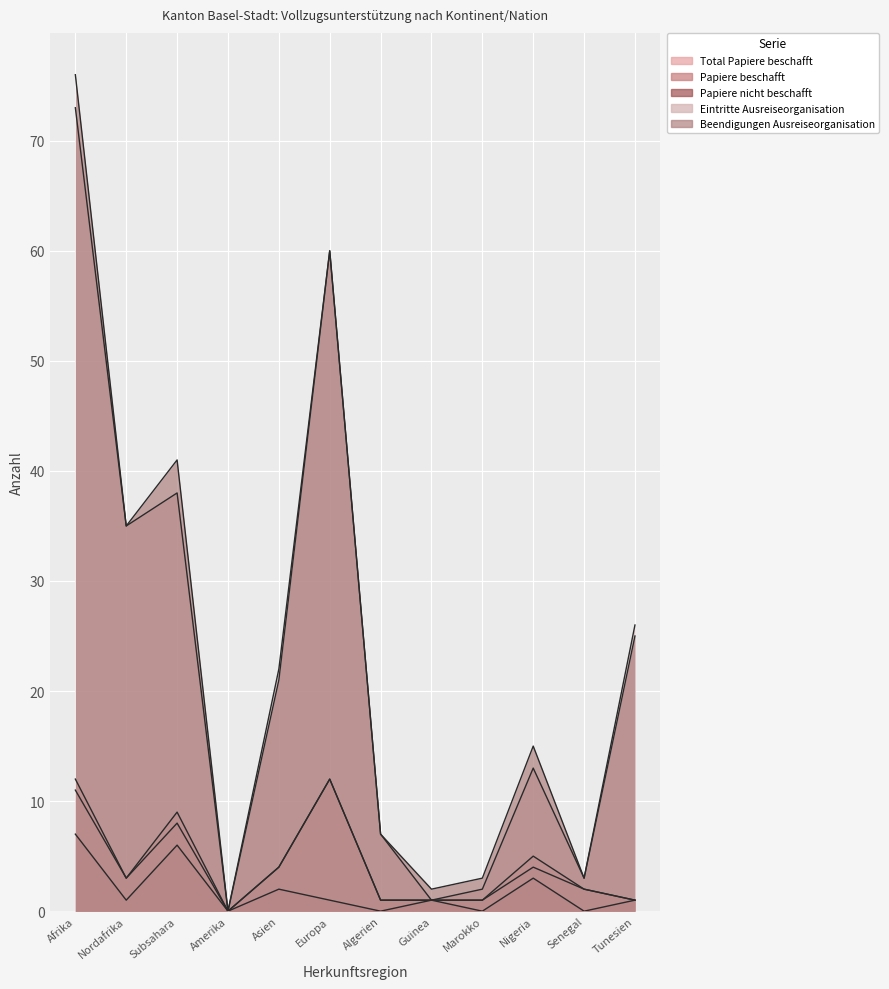

Reading left to right, what are all the values shown in this chart?

Total Papiere beschafft: Afrika=12	Nordafrika=3	Subsahara=9	Amerika=0	Asien=4	Europa=12	Algerien=1	Guinea=1	Marokko=1	Nigeria=5	Senegal=2	Tunesien=1
Papiere beschafft: Afrika=11	Nordafrika=3	Subsahara=8	Amerika=0	Asien=4	Europa=12	Algerien=1	Guinea=1	Marokko=1	Nigeria=4	Senegal=2	Tunesien=1
Papiere nicht beschafft: Afrika=7	Nordafrika=1	Subsahara=6	Amerika=0	Asien=2	Europa=1	Algerien=0	Guinea=1	Marokko=0	Nigeria=3	Senegal=0	Tunesien=1
Eintritte Ausreiseorganisation: Afrika=73	Nordafrika=35	Subsahara=38	Amerika=0	Asien=22	Europa=60	Algerien=7	Guinea=1	Marokko=2	Nigeria=13	Senegal=3	Tunesien=26
Beendigungen Ausreiseorganisation: Afrika=76	Nordafrika=35	Subsahara=41	Amerika=0	Asien=21	Europa=60	Algerien=7	Guinea=2	Marokko=3	Nigeria=15	Senegal=3	Tunesien=25